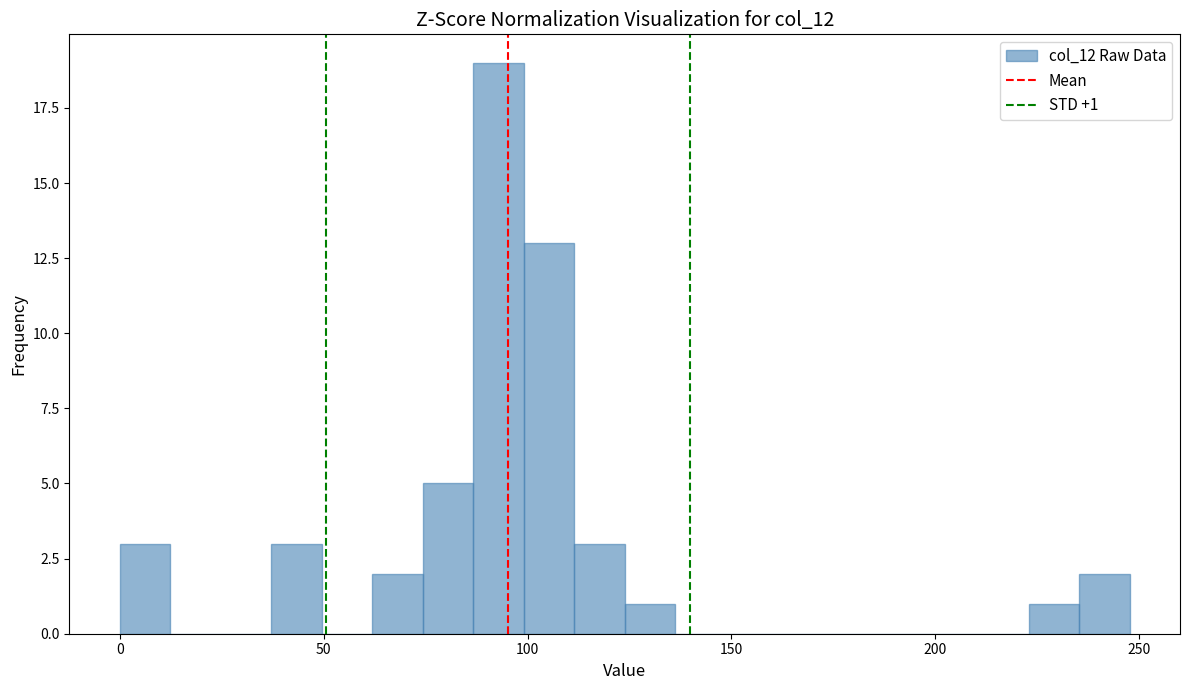

Read against the x-axis, roughly where is the centre of the tallest bar?

95